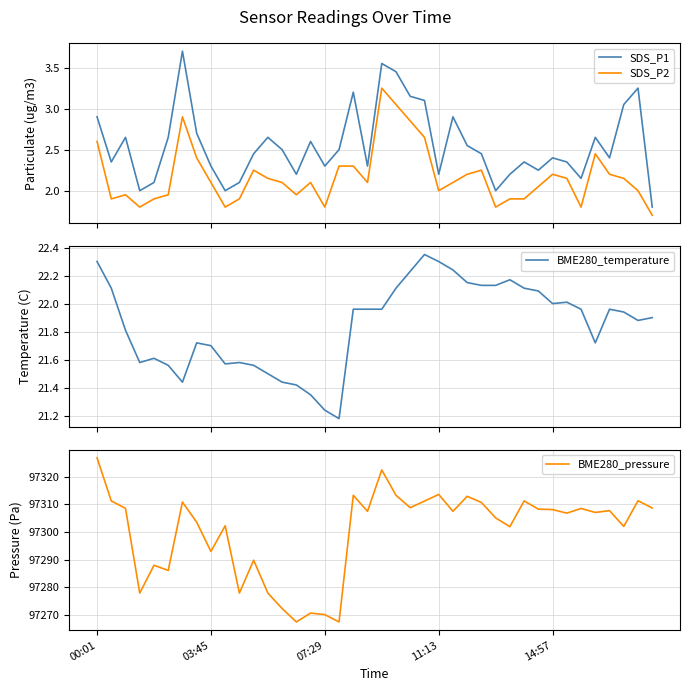

What is the maximum value shown in the chart?

97326.8